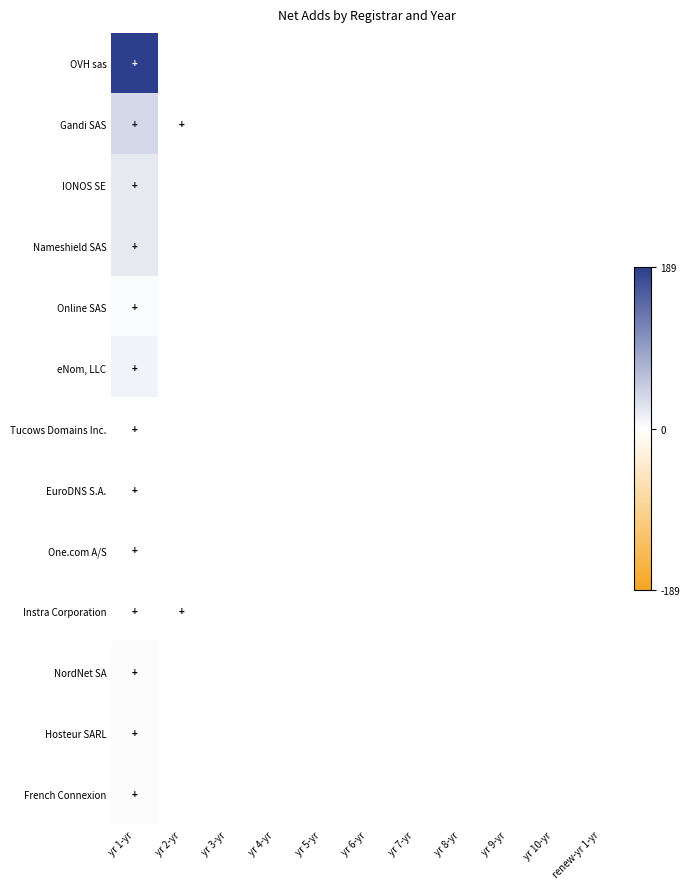

Which series has the largest range (max minus min)?

OVH sas